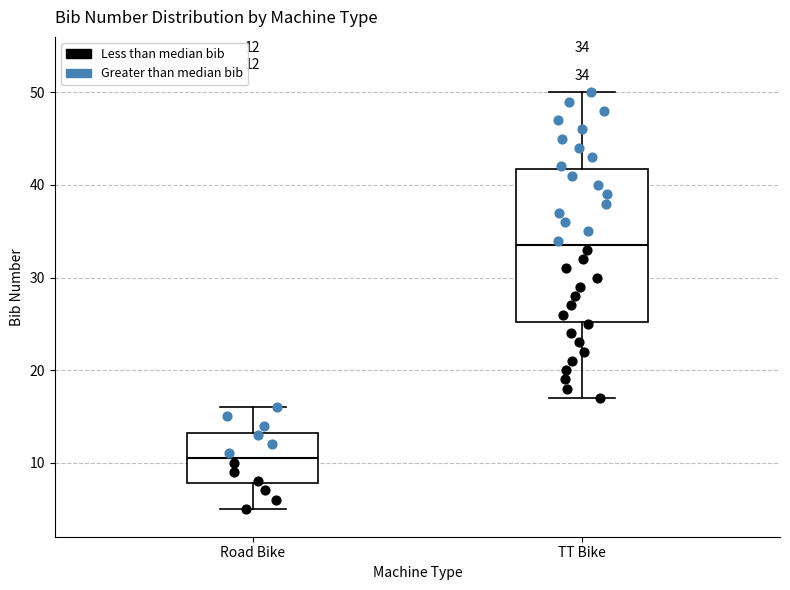

Which box has the highest median line?

TT Bike